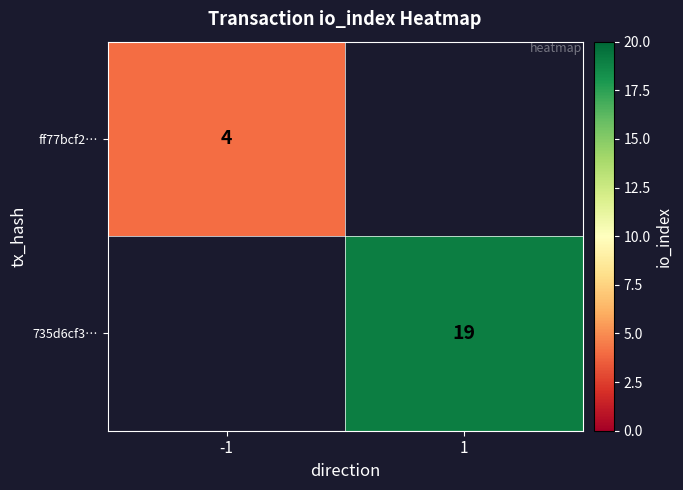

The value of ff77bcf2… at -1 is 4. True or false?

True